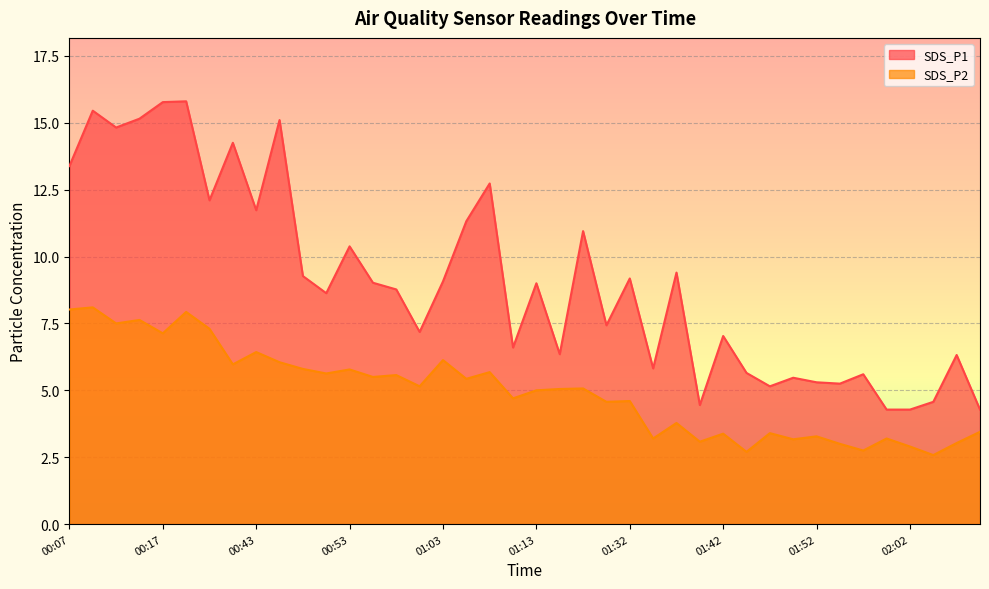

What position from the right is 01:44?

11